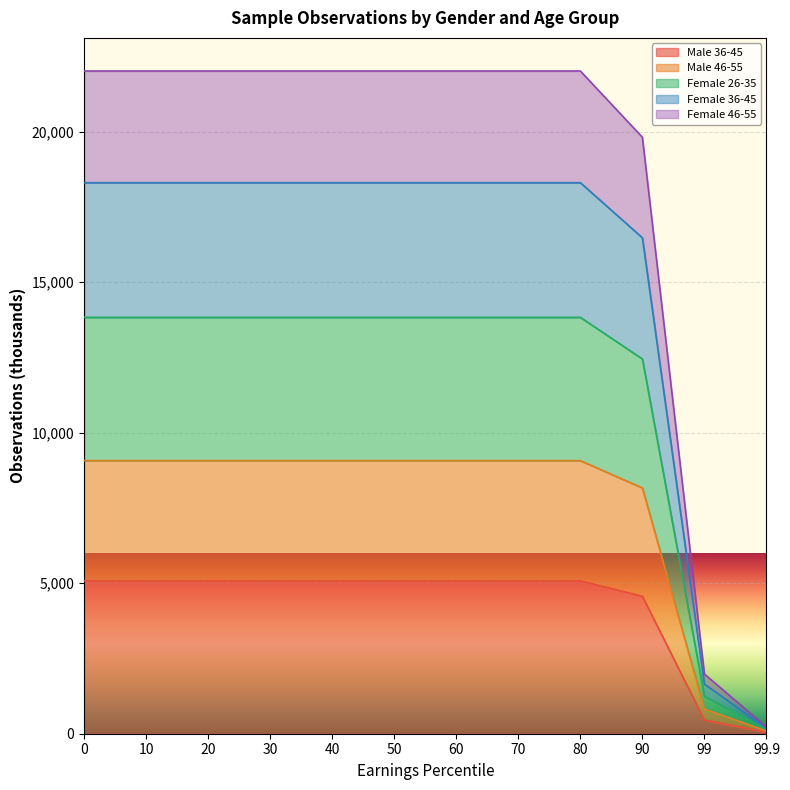

At which category does the chart reach its minimum across all series?

99.9